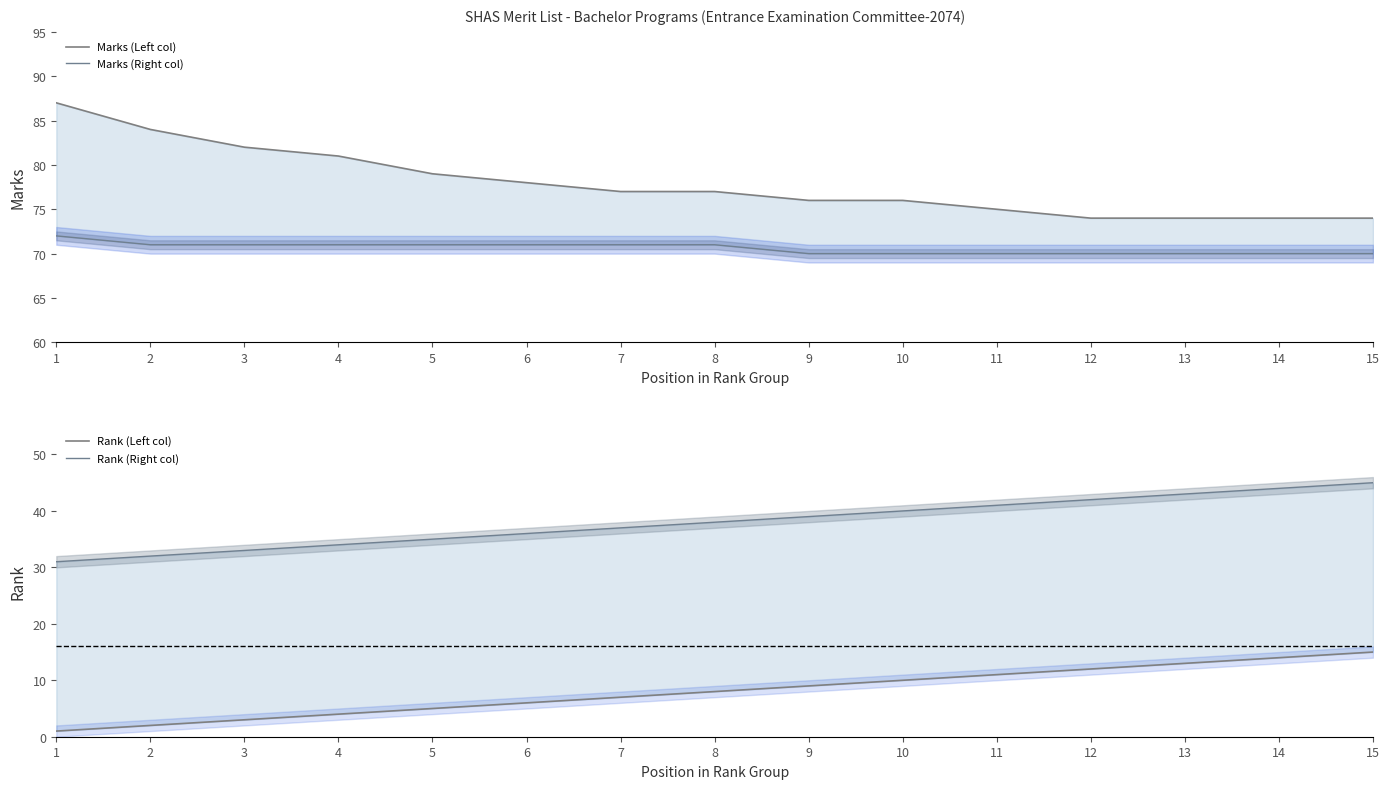

Is the value of Marks (Left col) at 11 greater than the value of Rank (Right col) at 6?

Yes